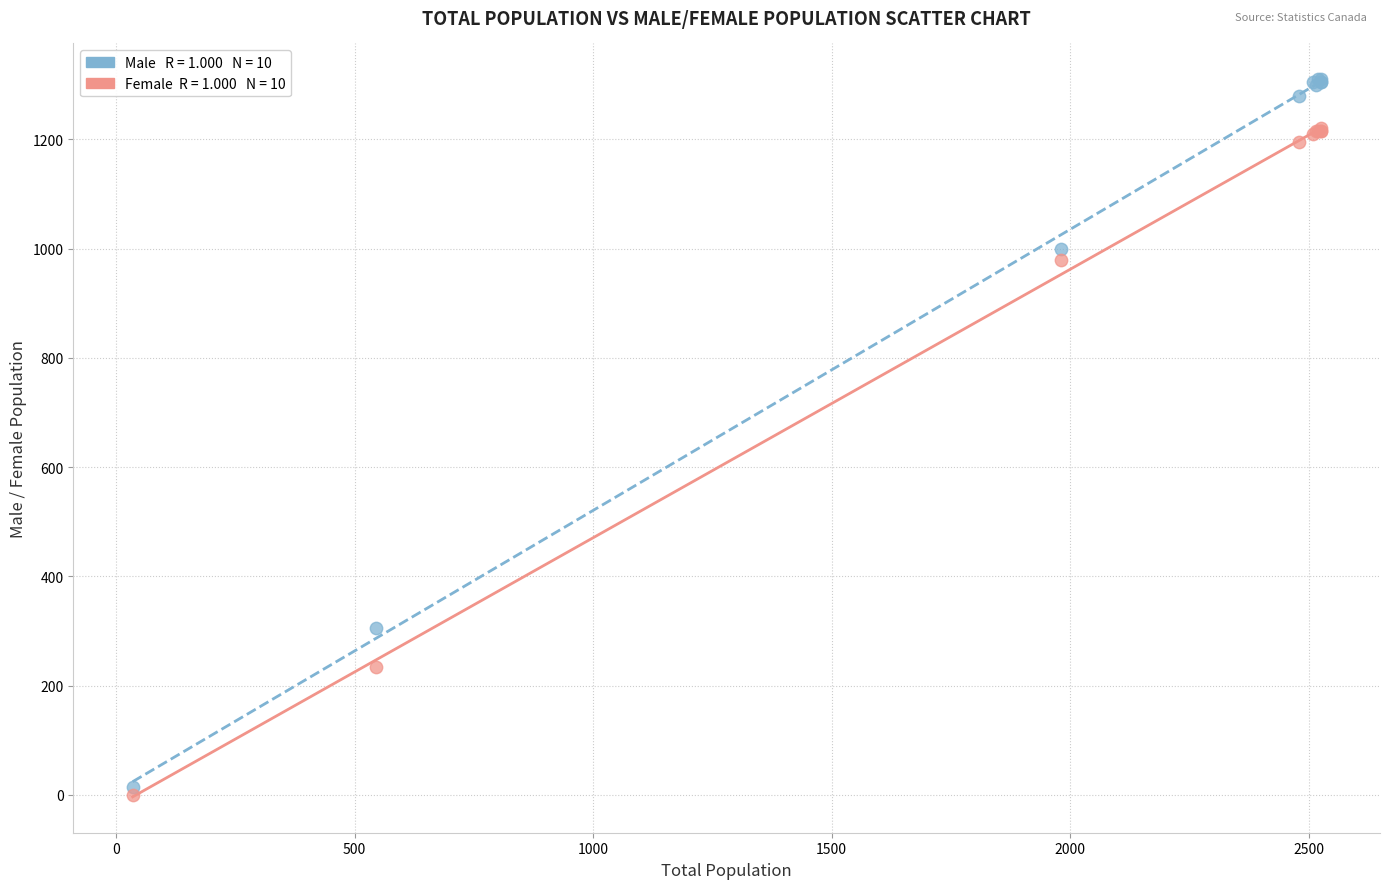

Across all series, what Y value is closest to 655?

980